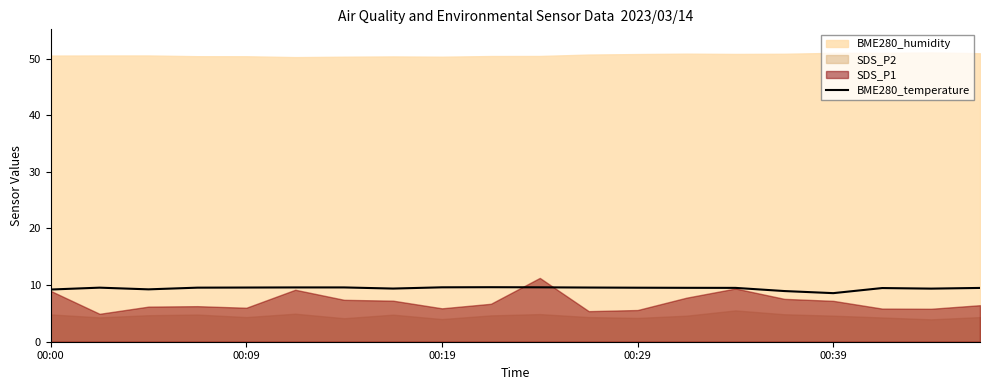

The BME280_temperature series shows 9.6 at 00:09. True or false?

True